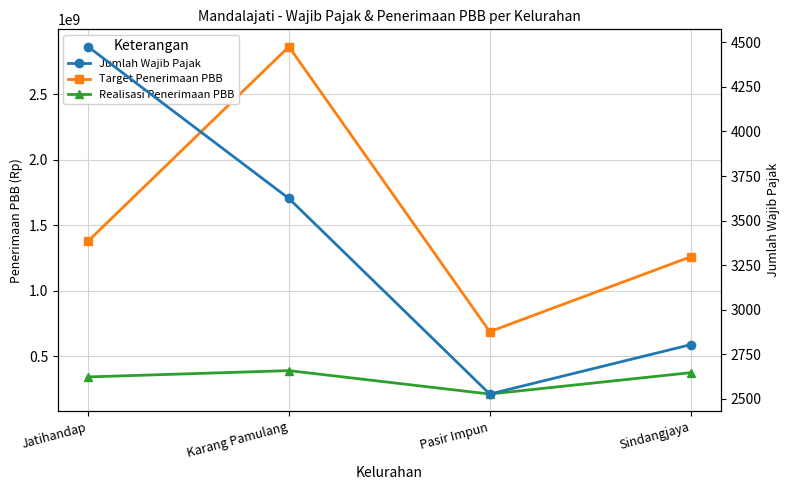

How many values in the Realisasi Penerimaan PBB series are below 375240254?

2